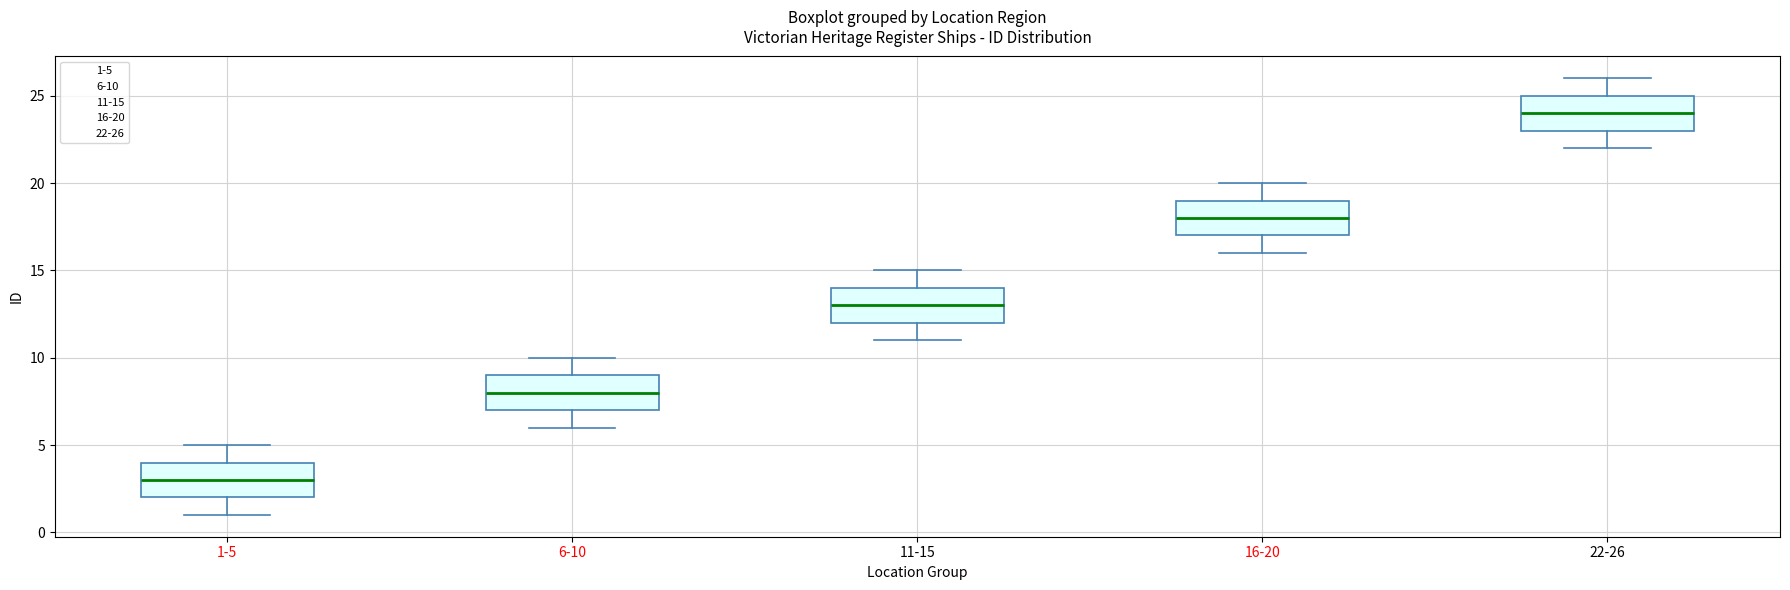

Reading left to right, read every box against the y-axis: the position of its median line, the range the box covers, and the ends of its whiskers. The values are not printed on the chart, so give them approximately, as read against the axis.

1-5: median 3, box 2 to 4, whiskers 1 to 5
6-10: median 8, box 7 to 9, whiskers 6 to 10
11-15: median 13, box 12 to 14, whiskers 11 to 15
16-20: median 18, box 17 to 19, whiskers 16 to 20
22-26: median 24, box 23 to 25, whiskers 22 to 26